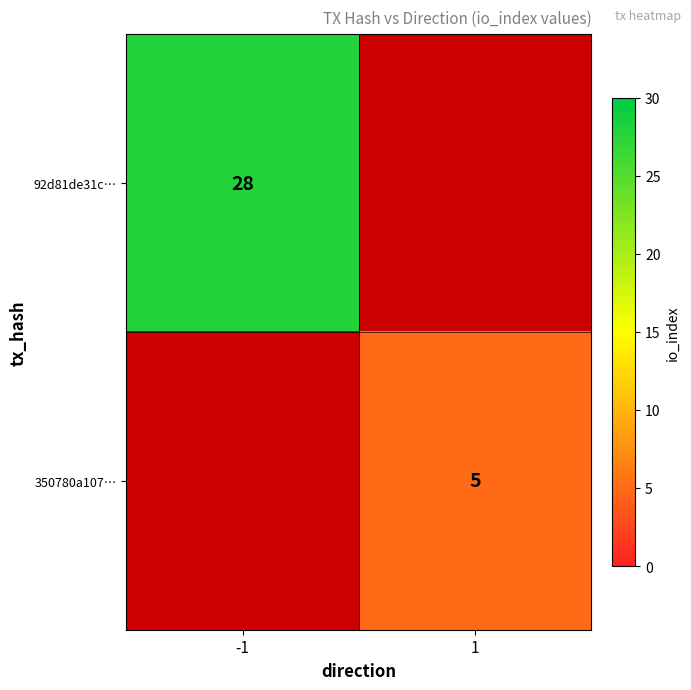

True or false: 350780a107… has a value of 1 at 1.

False